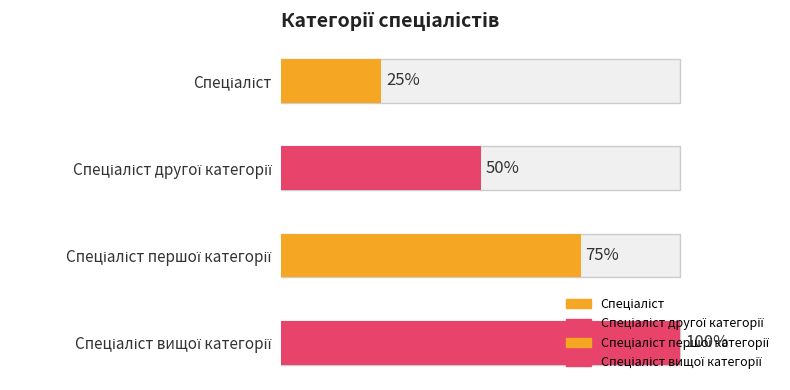

How many bars are there in total?

4